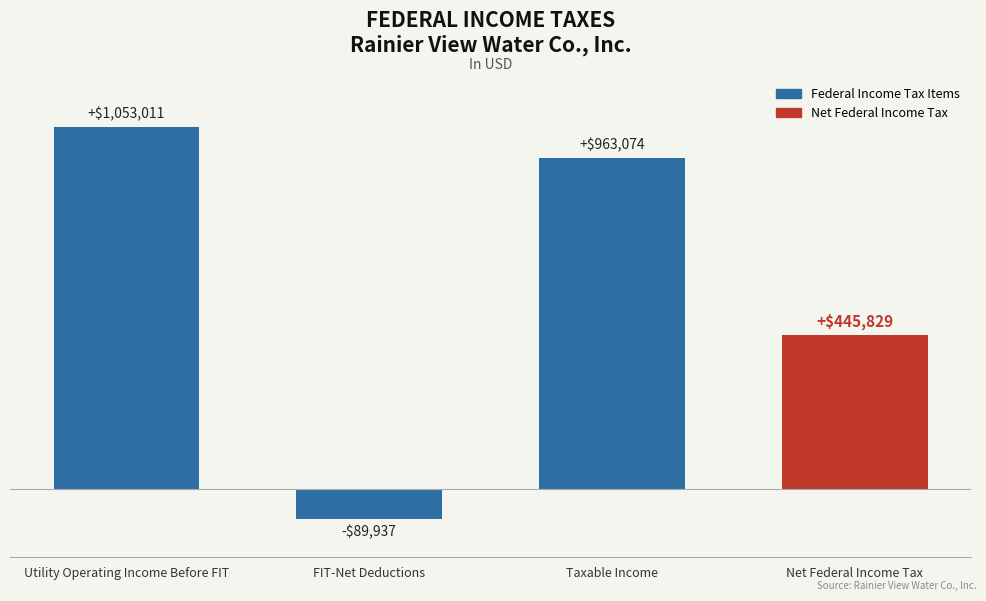

Reading left to right, transcribe all the data shown in this chart.

Utility Operating Income Before FIT=1053010.9	FIT-Net Deductions=-89937.0	Taxable Income=963073.9	Net Federal Income Tax=445829.0